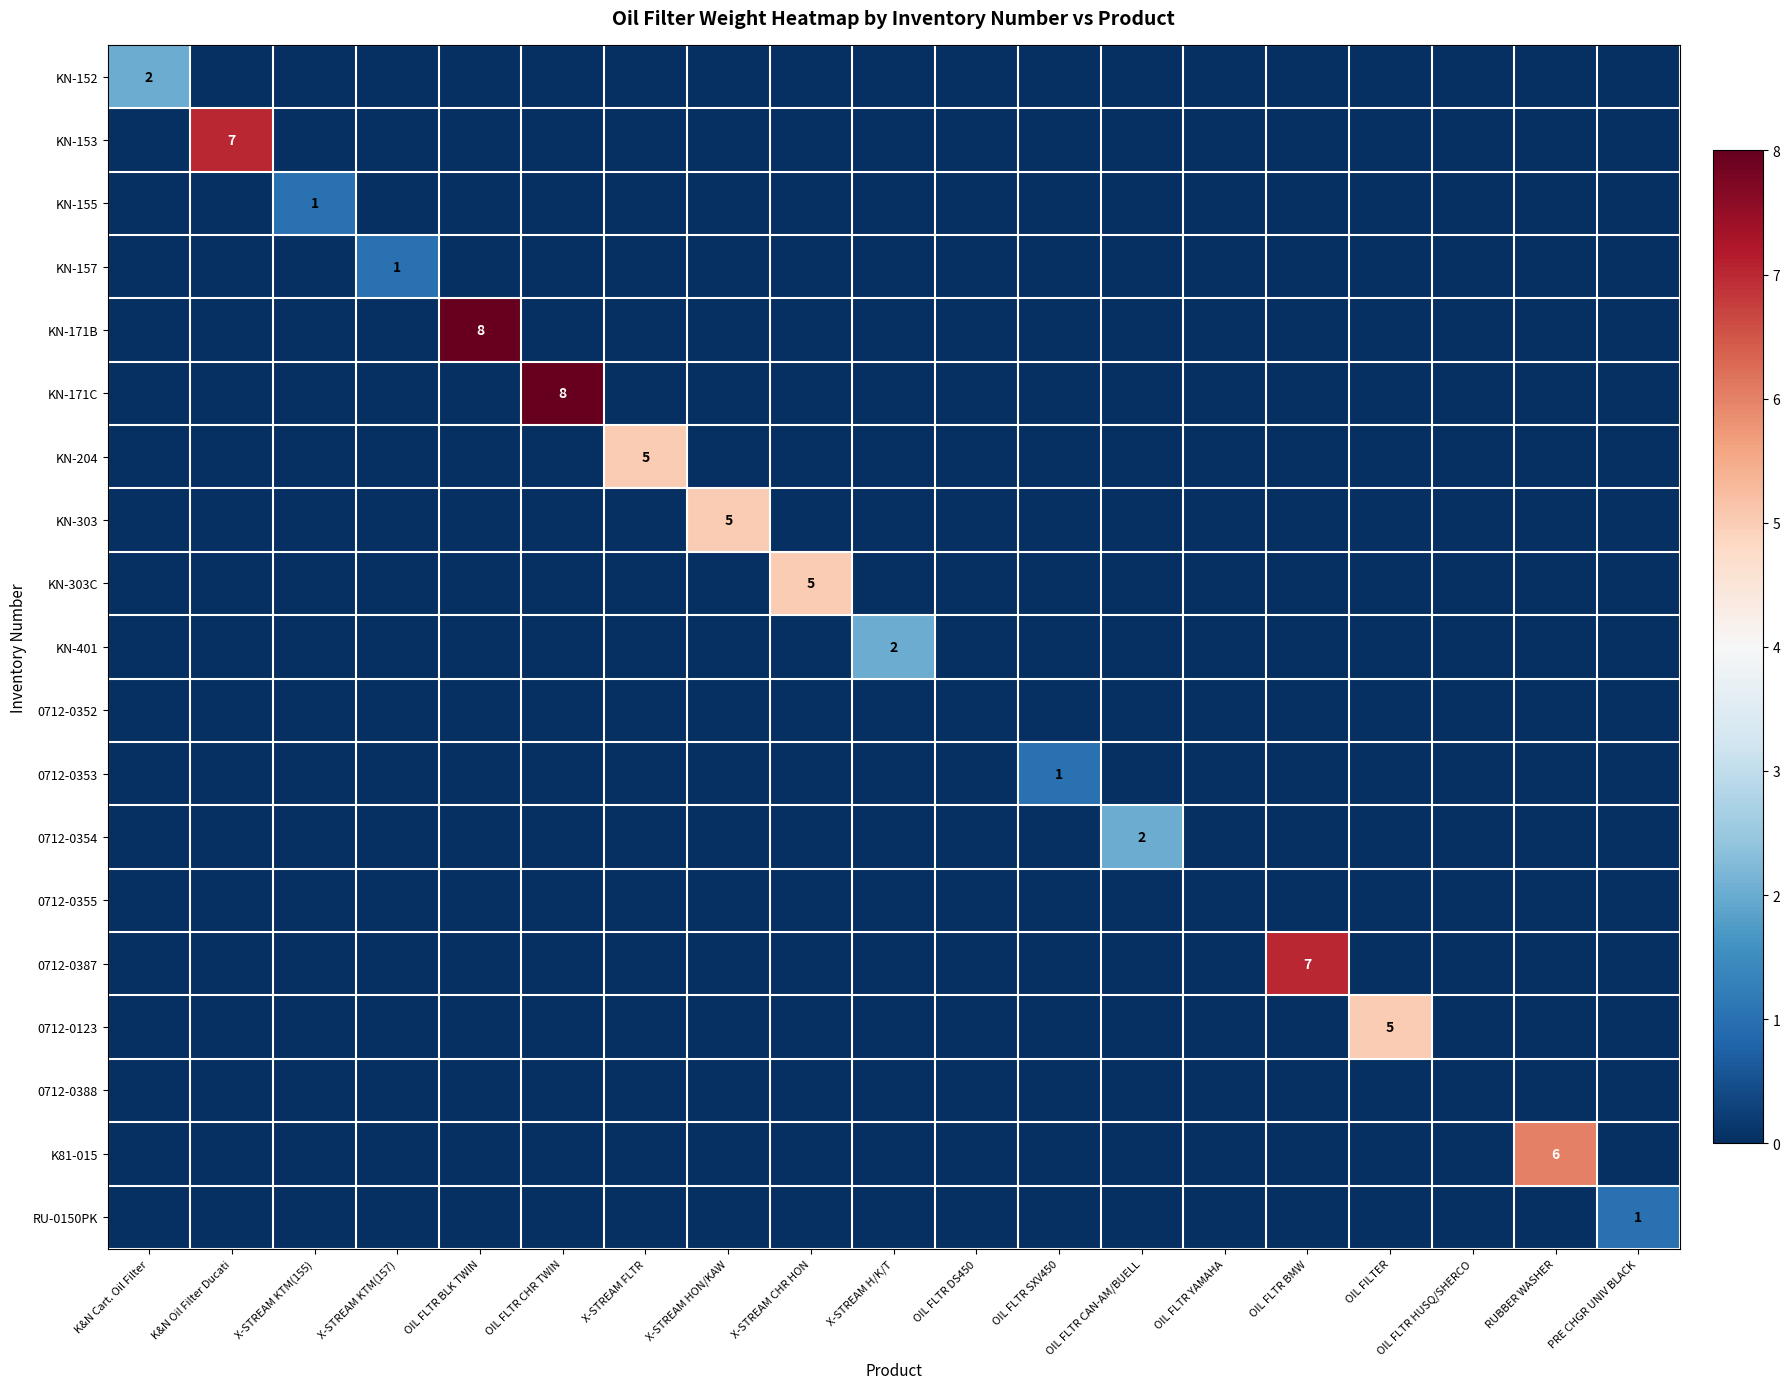

The KN-303 series shows 3 at OIL FILTER. True or false?

False